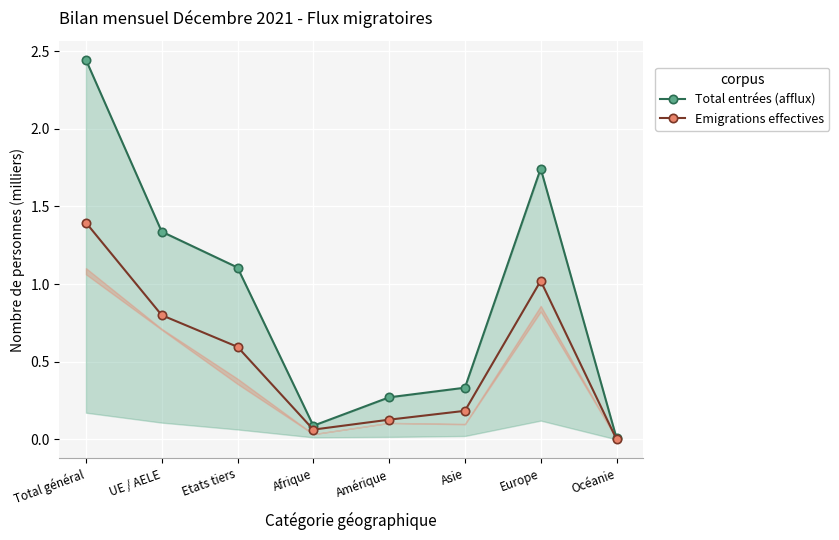

Is it true that Emigrations effectives equals 0.0 at Océanie?

True